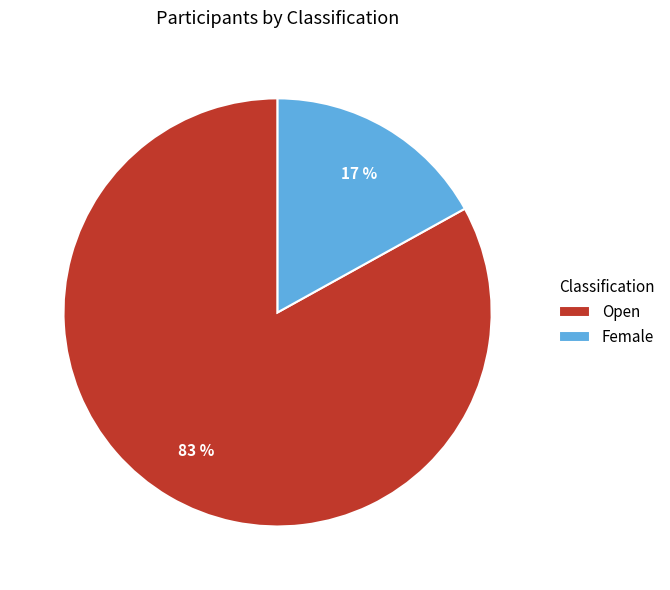

Which category has the smallest portion of the pie?

Female